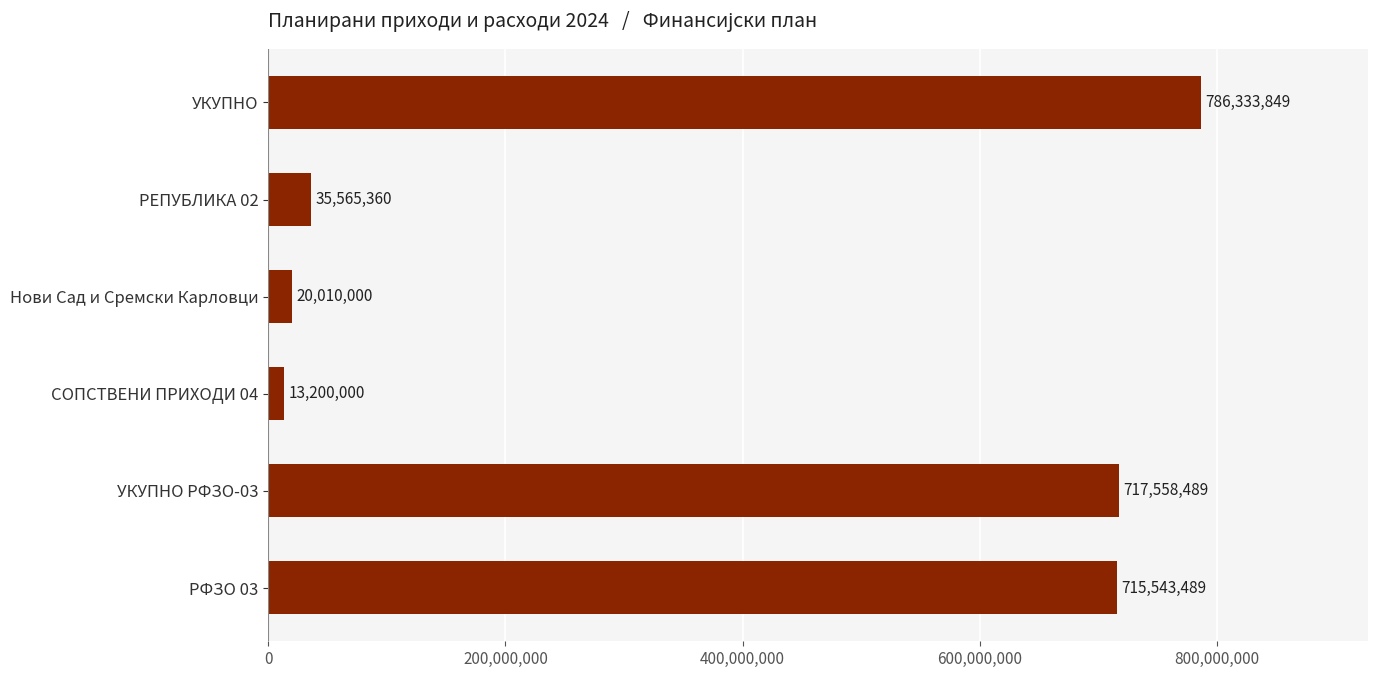

Approximately how many times larger is the value at РФЗО 03 compared to СОПСТВЕНИ ПРИХОДИ 04?

54.2